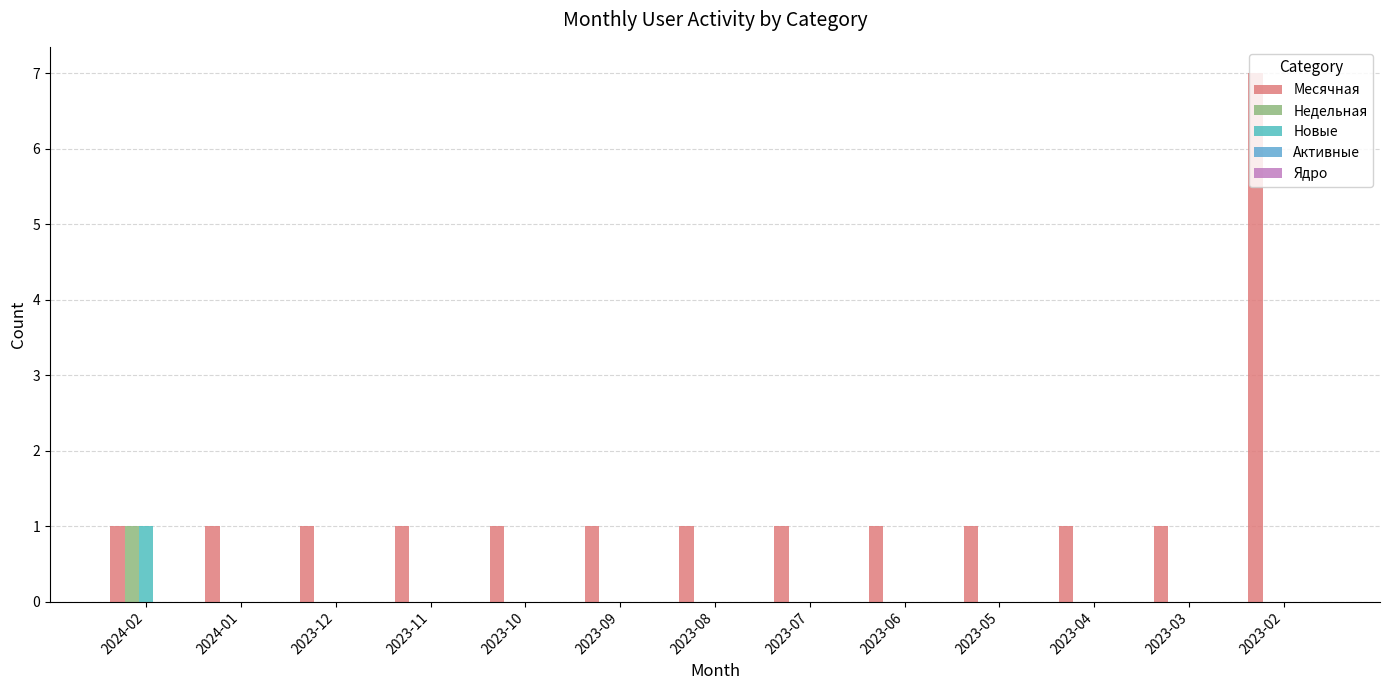

Which series has the largest total across all categories?

Месячная